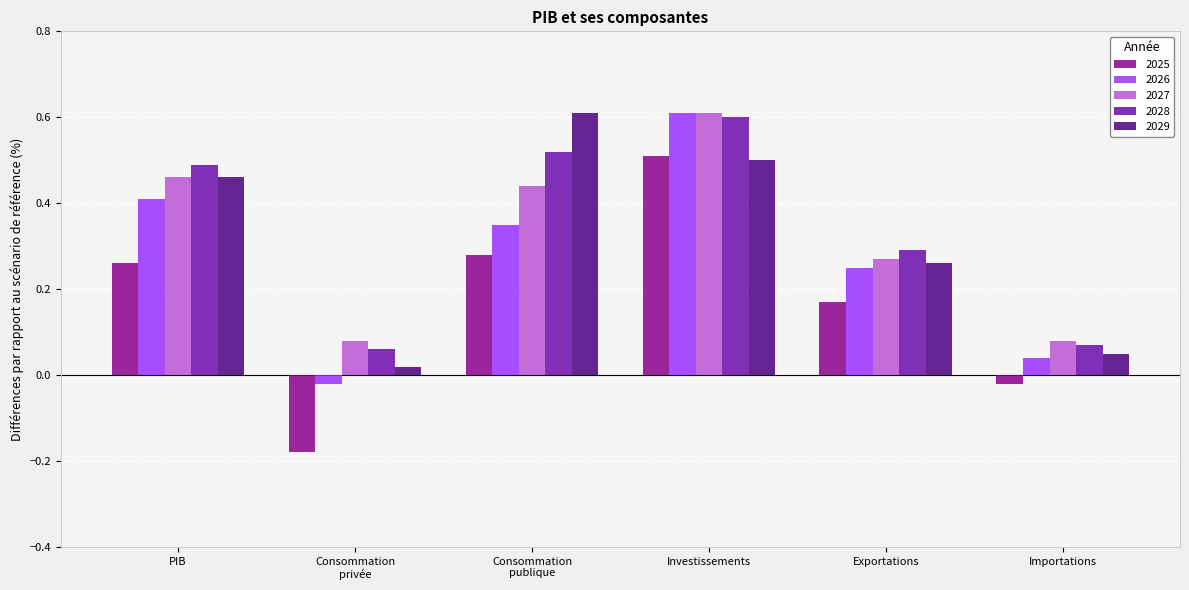

What is the label of the 6th bar from the right?

PIB